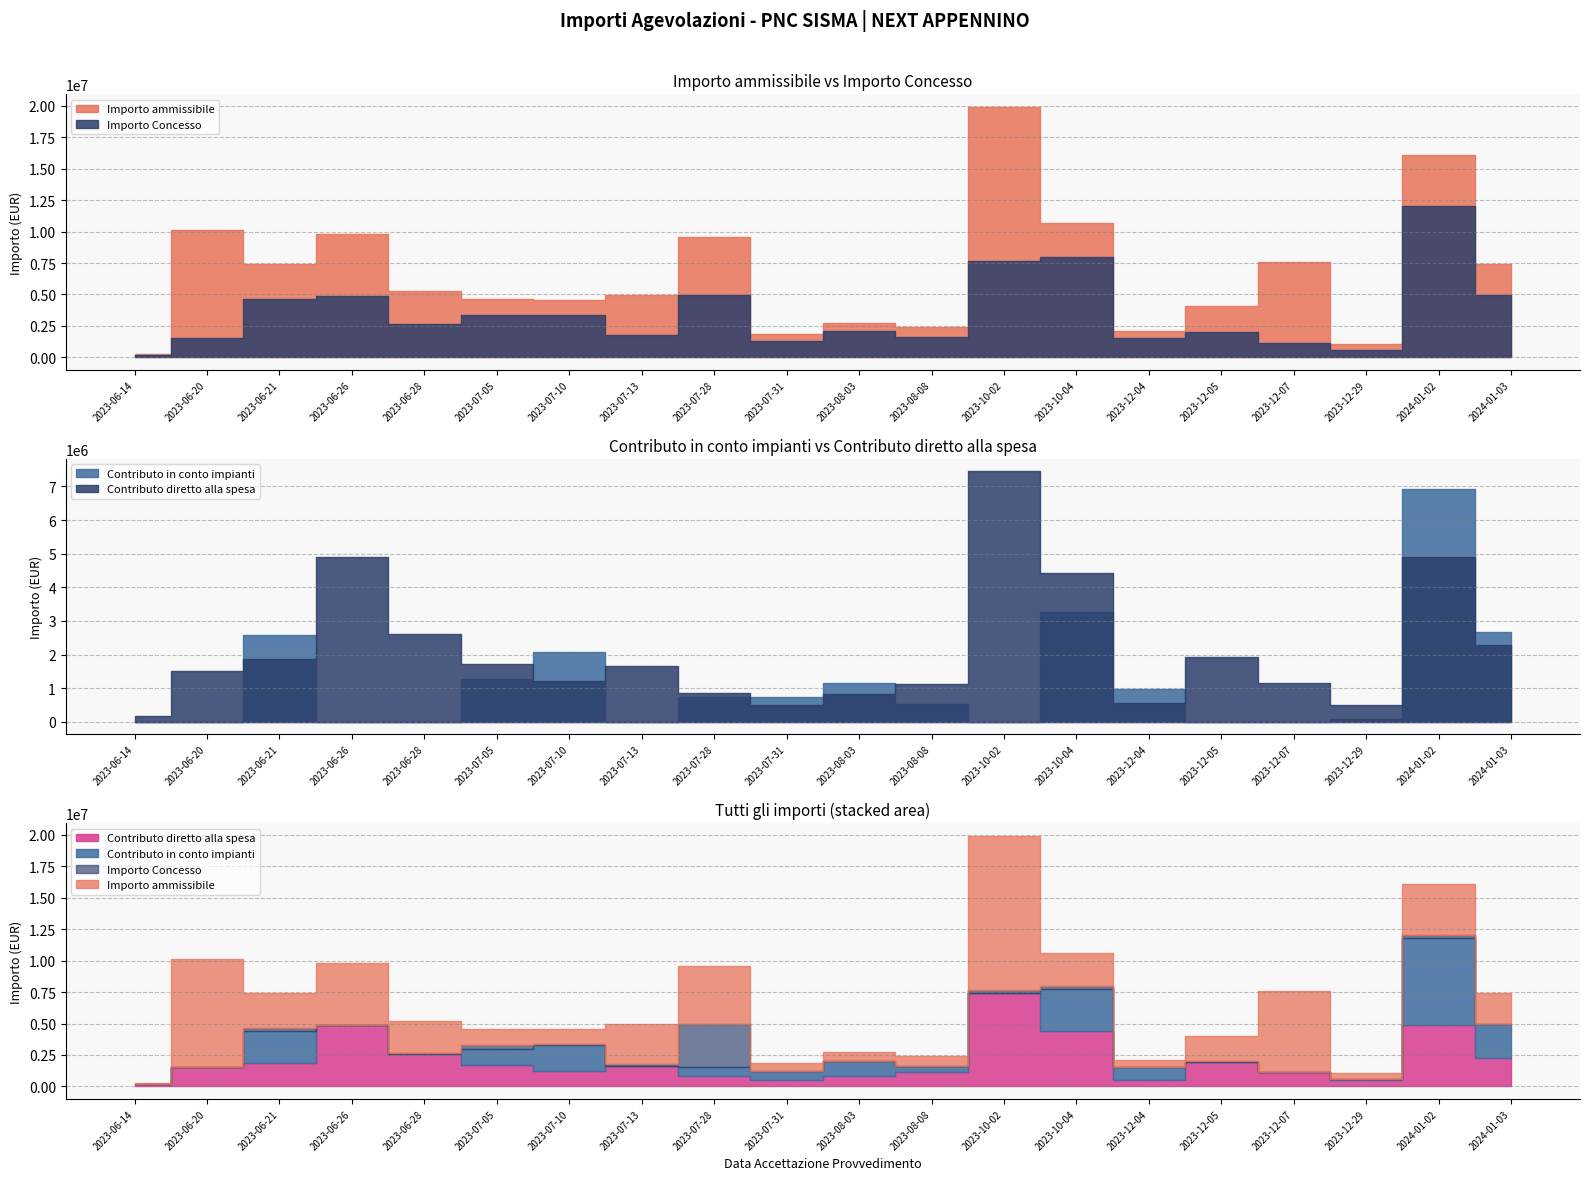

What is the average value of the Importo ammissibile series?

6619647.6